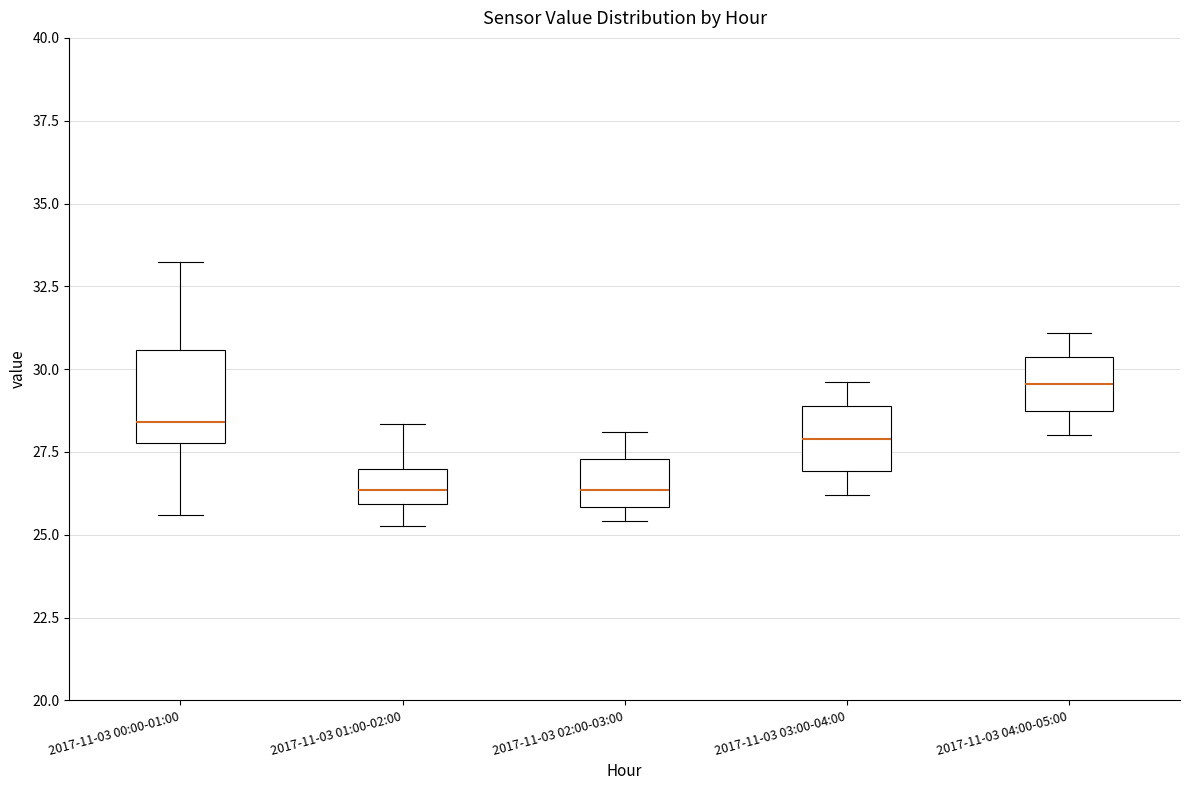

Reading left to right, read every box against the y-axis: the position of its median line, the range the box covers, and the ends of its whiskers. The values are not printed on the chart, so give them approximately, as read against the axis.

2017-11-03 00:00-01:00: median 28.5, box 28.0 to 30.5, whiskers 25.5 to 33.0
2017-11-03 01:00-02:00: median 26.5, box 26.0 to 27.0, whiskers 25.5 to 28.5
2017-11-03 02:00-03:00: median 26.5, box 26.0 to 27.5, whiskers 25.5 to 28.0
2017-11-03 03:00-04:00: median 28.0, box 27.0 to 29.0, whiskers 26.0 to 29.5
2017-11-03 04:00-05:00: median 29.5, box 28.5 to 30.5, whiskers 28.0 to 31.0